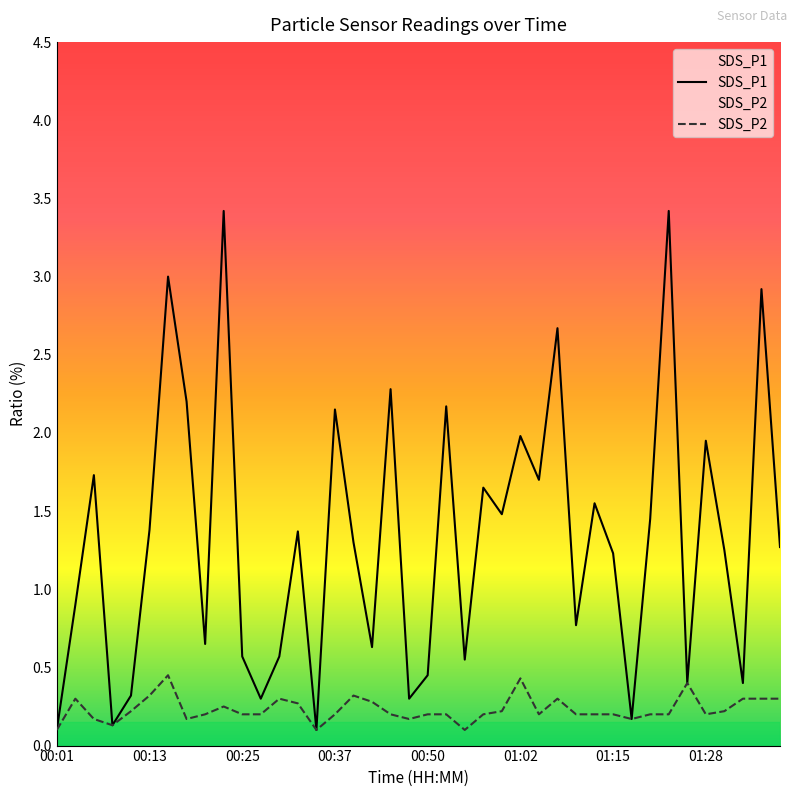

List the series in order of their overall mean, lowest first.

SDS_P2, SDS_P1